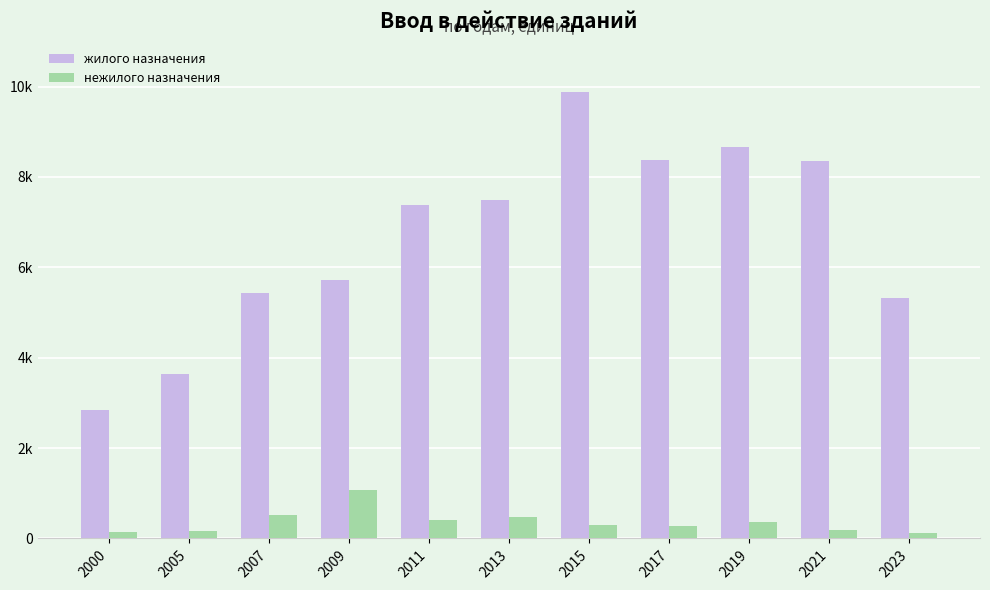

Are the bars horizontal?

No